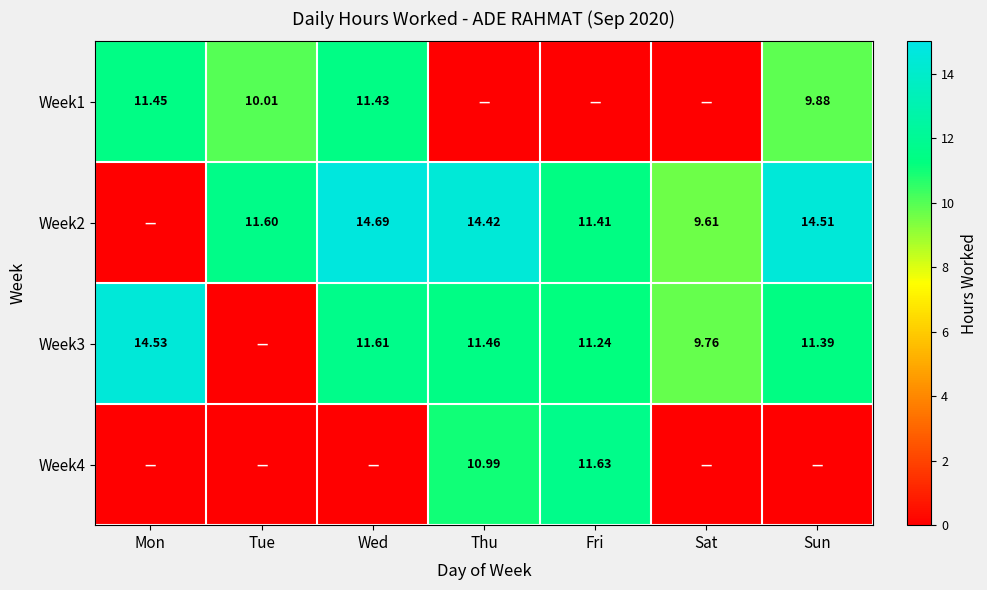

Count the number of data series in this chart.

4